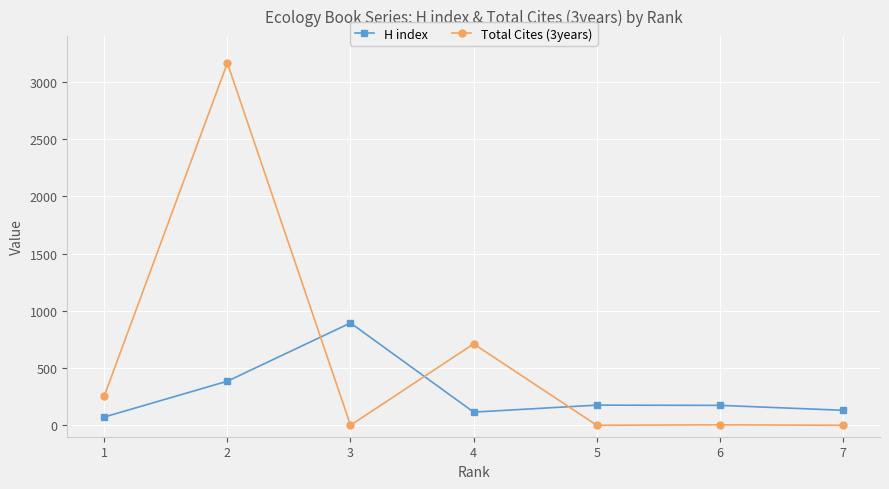

How many values in the H index series are below 174?

3